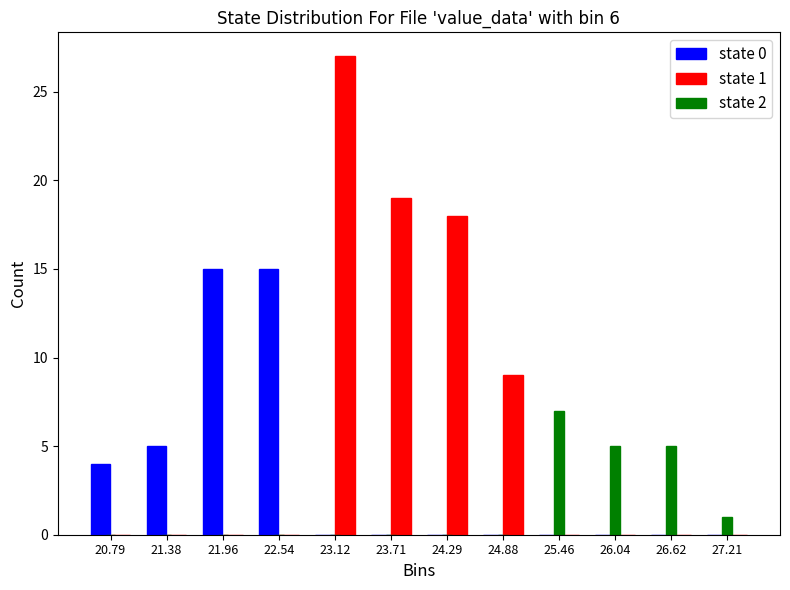

In the state 1 series, which range on the x-axis has the tallest bar?

22.8 to 23.4